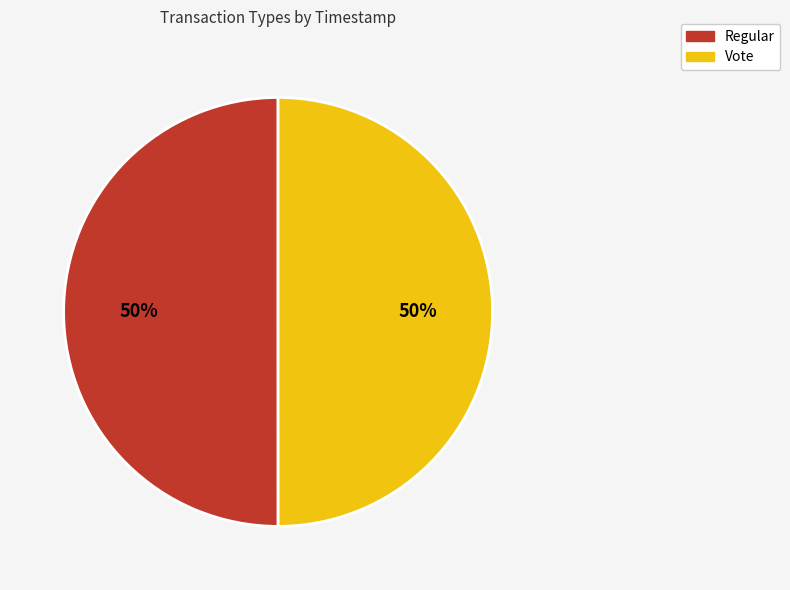

The Vote slice represents 50% of the pie. True or false?

True